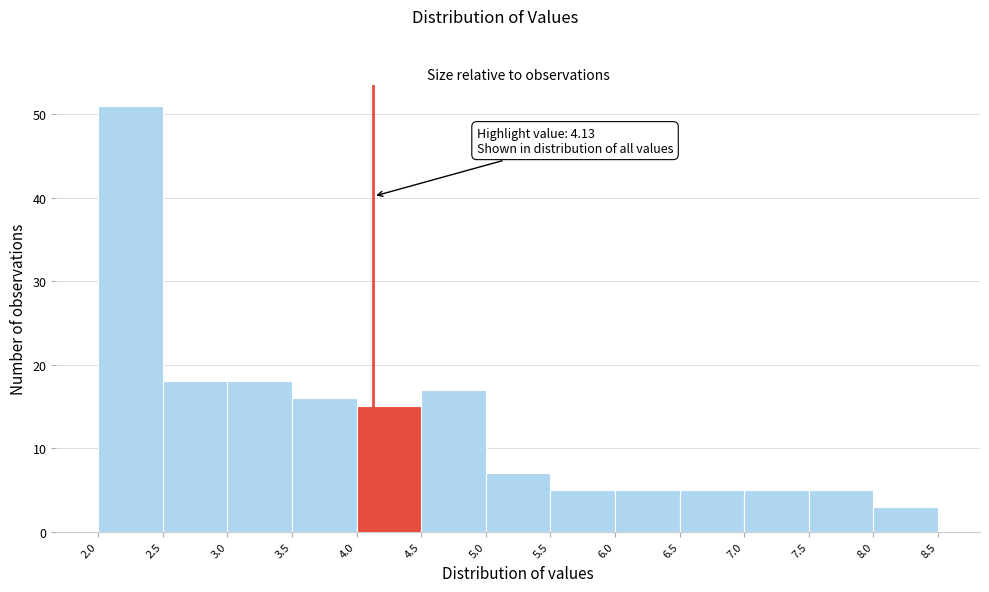

Over which range of the x-axis is the bar tallest?

2.0 to 2.5